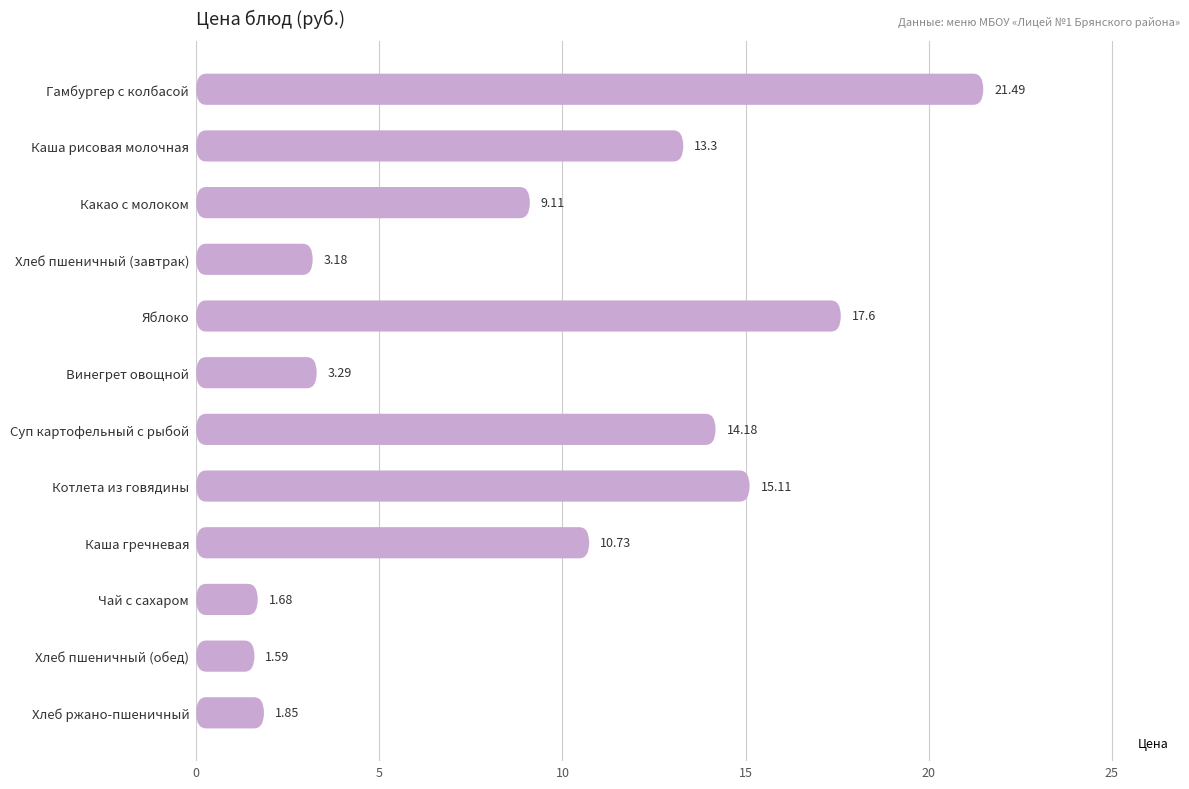

What is the greatest value displayed?

21.5